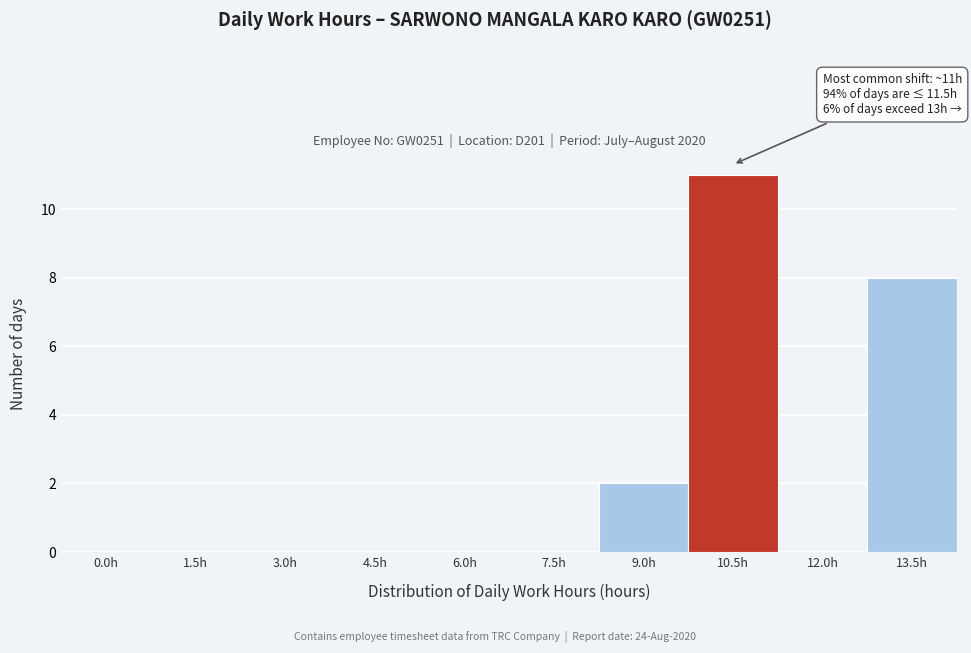

Reading right to left, list all the values displayed in this chart.

13.5h=8	12.0h=0	10.5h=11	9.0h=2	7.5h=0	6.0h=0	4.5h=0	3.0h=0	1.5h=0	0.0h=0